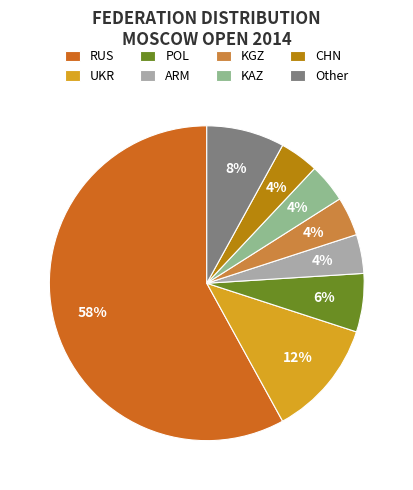

Which category has the biggest portion of the pie?

RUS